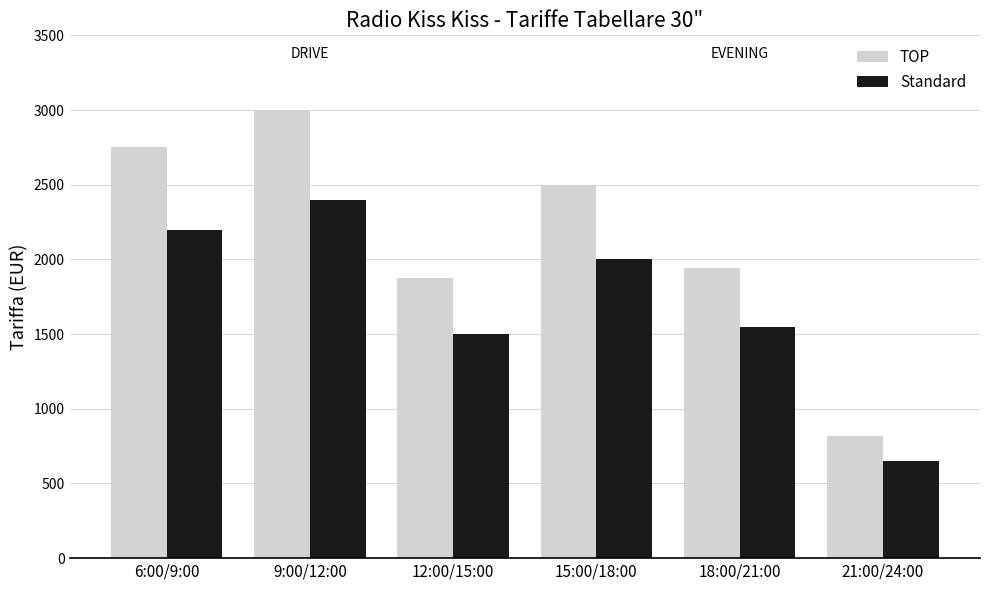

What is the value of the TOP bar at the 6th from the left?

815